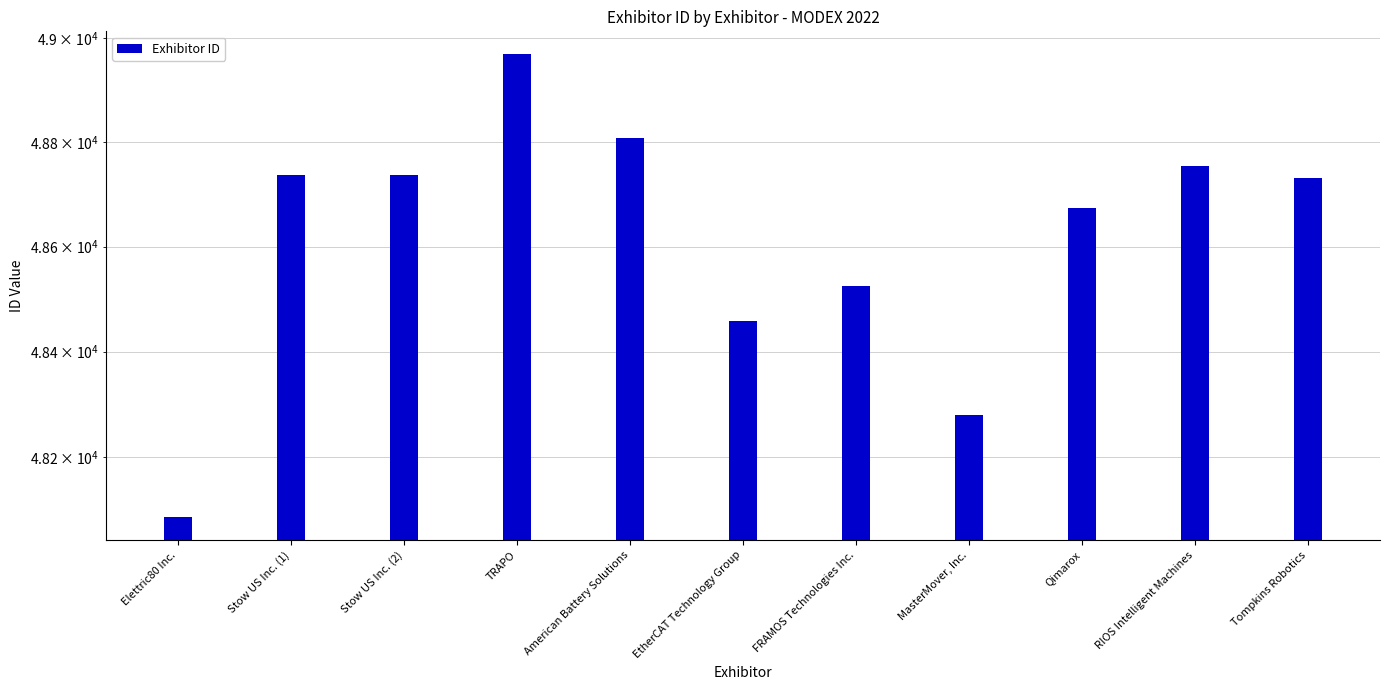

How many categories are shown in the chart?

11